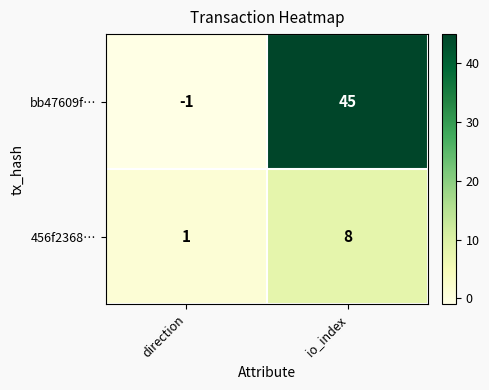

What is the difference between the maximum and minimum values in the bb47609f… series?

46